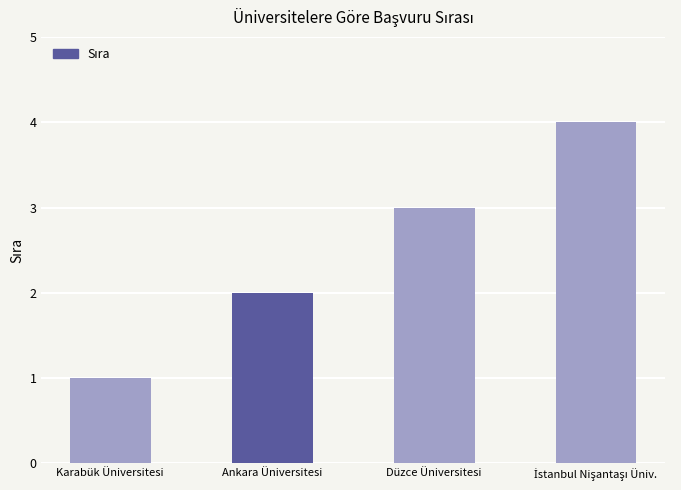

How many distinct data groups are displayed?

1